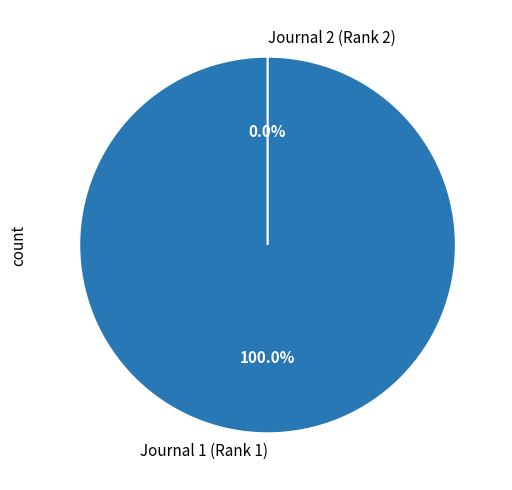

True or false: Journal 1 (Rank 1) accounts for 100% of the total.

True